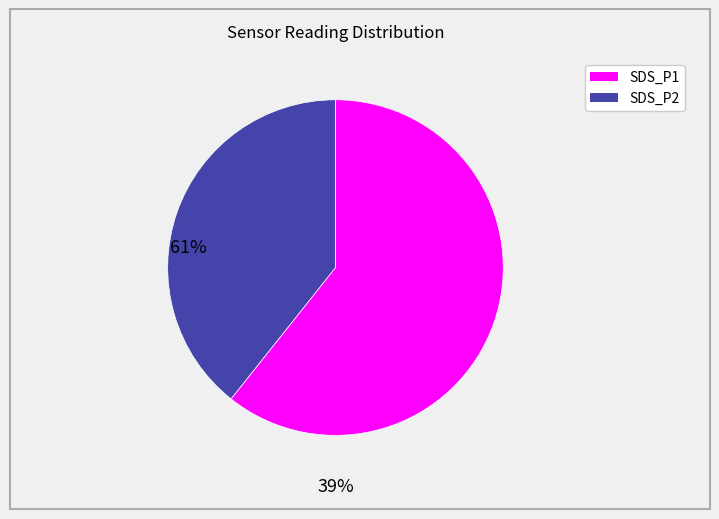

Rank the categories by value from lowest to highest.

SDS_P2, SDS_P1